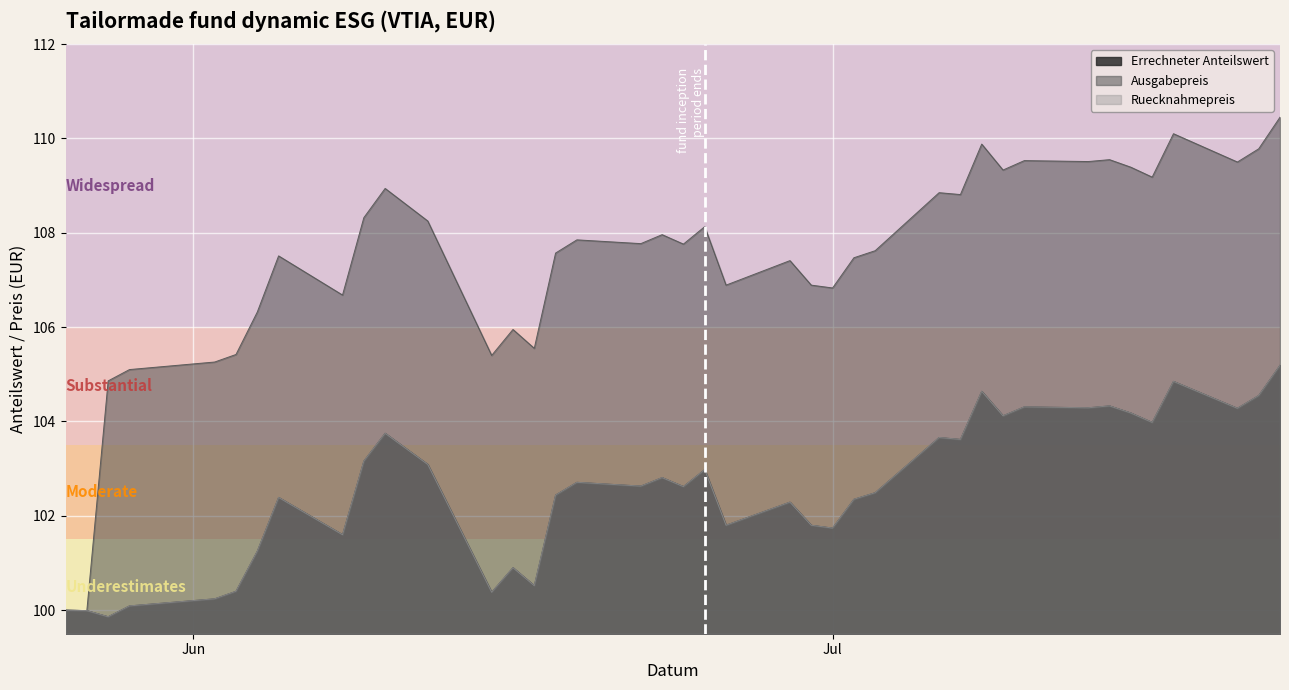

Which series changed the most between 2020-05-28 and 2020-07-10?

Ausgabepreis